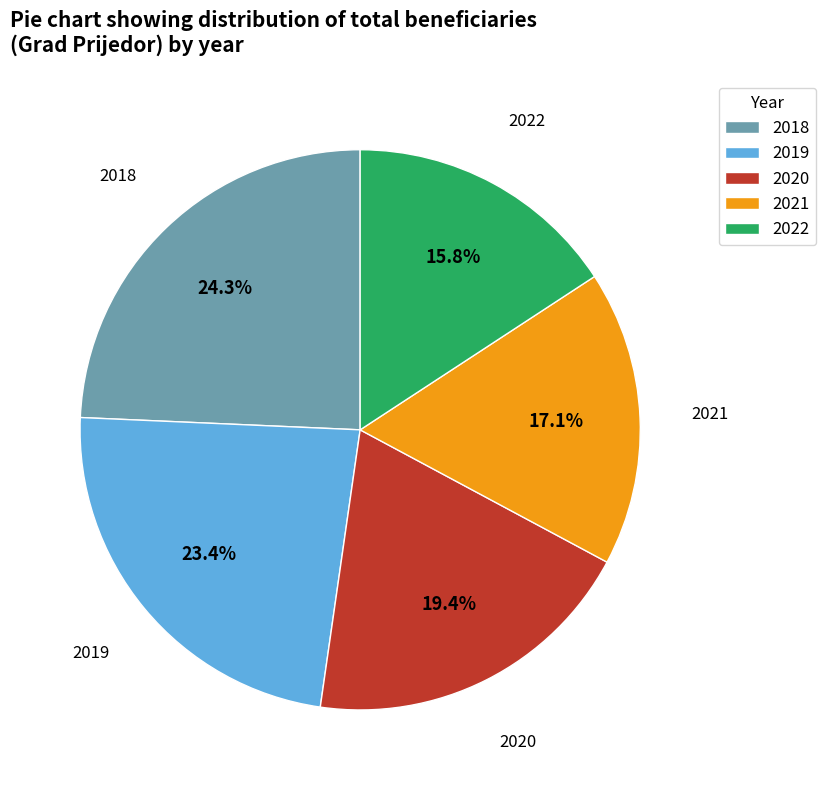

Which category has the smallest portion of the pie?

2022